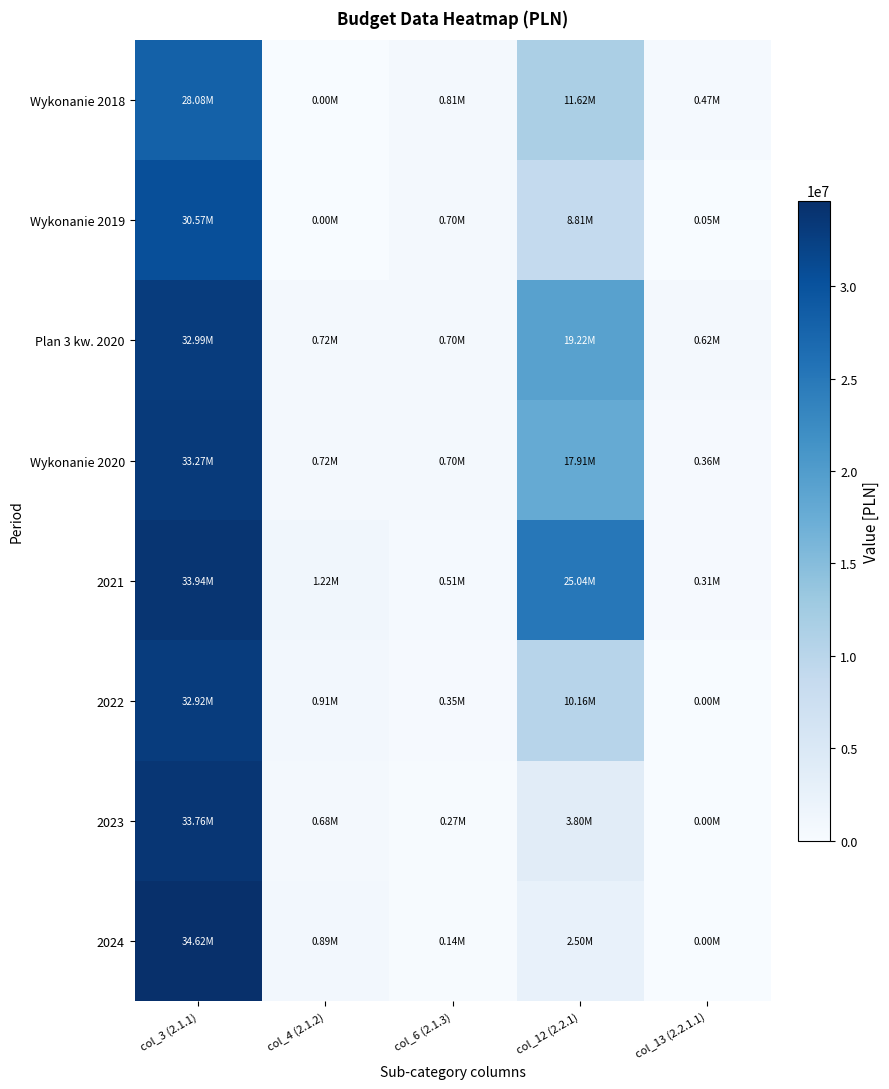

Reading left to right, extract all data points from this chart.

Wykonanie 2018: col_3 (2.1.1)=28078656.4	col_4 (2.1.2)=0.0	col_6 (2.1.3)=811493.0	col_12 (2.2.1)=11616929.4	col_13 (2.2.1.1)=473014.6
Wykonanie 2019: col_3 (2.1.1)=30566381.7	col_4 (2.1.2)=0.0	col_6 (2.1.3)=699464.4	col_12 (2.2.1)=8814100.1	col_13 (2.2.1.1)=47483.0
Plan 3 kw. 2020: col_3 (2.1.1)=32994100.1	col_4 (2.1.2)=717135.0	col_6 (2.1.3)=697729.0	col_12 (2.2.1)=19224066.0	col_13 (2.2.1.1)=619695.0
Wykonanie 2020: col_3 (2.1.1)=33269948.5	col_4 (2.1.2)=717135.0	col_6 (2.1.3)=697729.0	col_12 (2.2.1)=17905945.0	col_13 (2.2.1.1)=364030.0
2021: col_3 (2.1.1)=33935928.7	col_4 (2.1.2)=1217135.0	col_6 (2.1.3)=505000.0	col_12 (2.2.1)=25038652.0	col_13 (2.2.1.1)=308195.0
2022: col_3 (2.1.1)=32915568.0	col_4 (2.1.2)=908365.0	col_6 (2.1.3)=350000.0	col_12 (2.2.1)=10158156.0	col_13 (2.2.1.1)=0.0
2023: col_3 (2.1.1)=33759957.0	col_4 (2.1.2)=681975.0	col_6 (2.1.3)=265000.0	col_12 (2.2.1)=3799692.0	col_13 (2.2.1.1)=0.0
2024: col_3 (2.1.1)=34624956.0	col_4 (2.1.2)=891975.0	col_6 (2.1.3)=145000.0	col_12 (2.2.1)=2500000.0	col_13 (2.2.1.1)=0.0